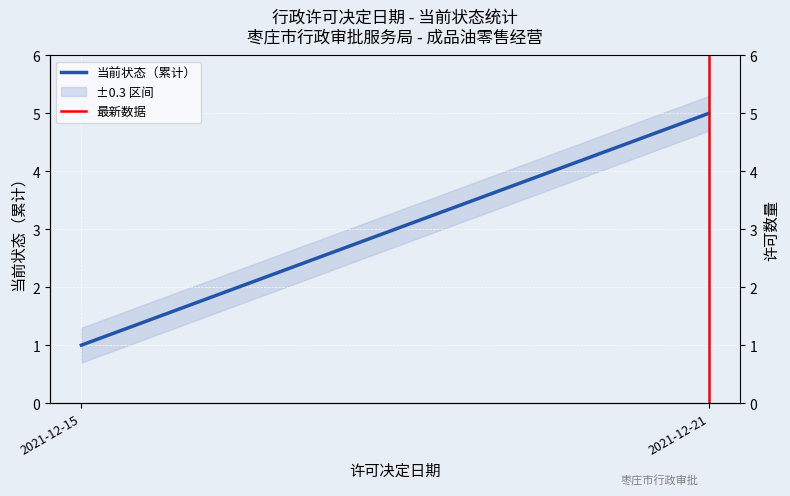

At how many categories does at least one series exceed 2?

1